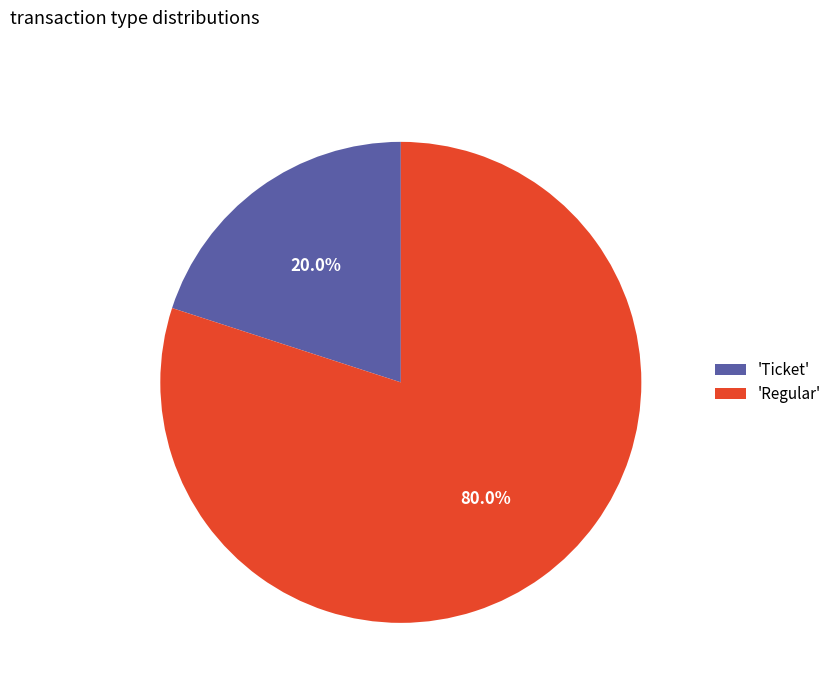

Is there any slice that represents more than half of the pie?

Yes